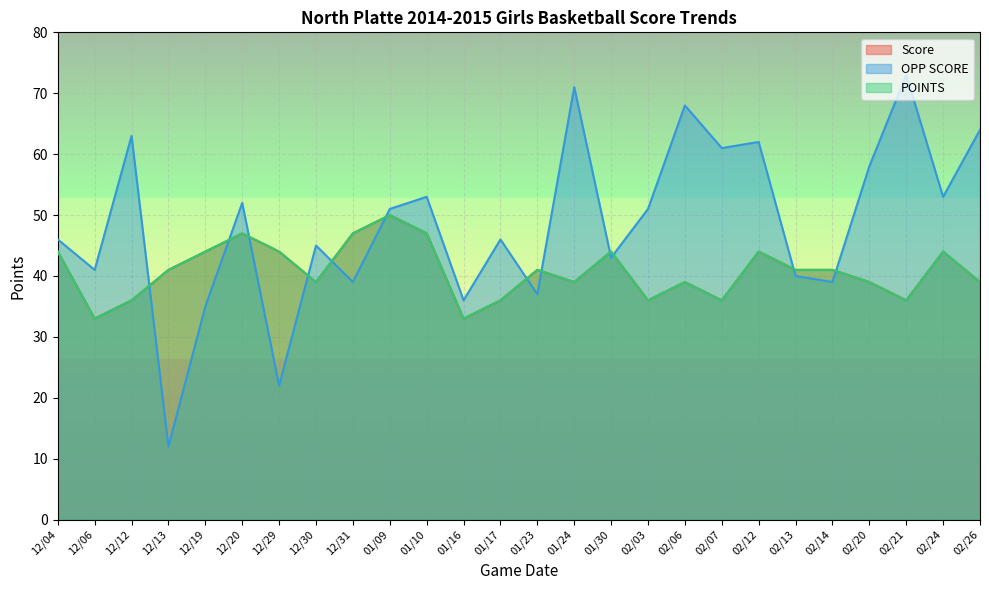

The Score series shows 14 at 12/12. True or false?

False